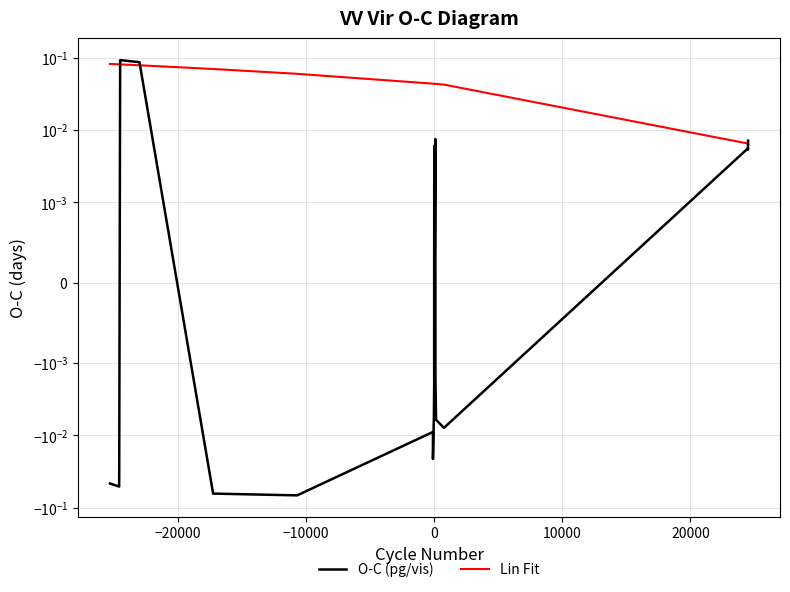

How many intersections are there between Lin Fit and O-C (pg/vis)?

3